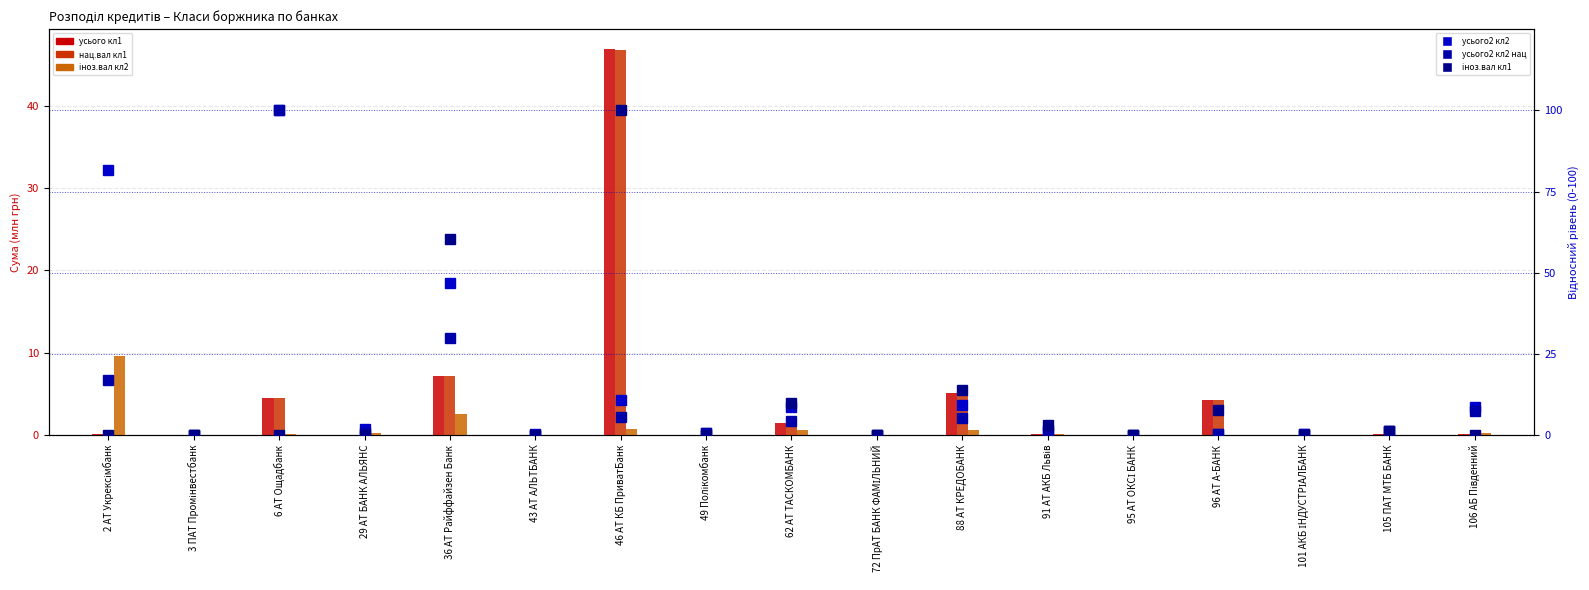

Which series has the largest range (max minus min)?

col_18 (усього2 кл2)